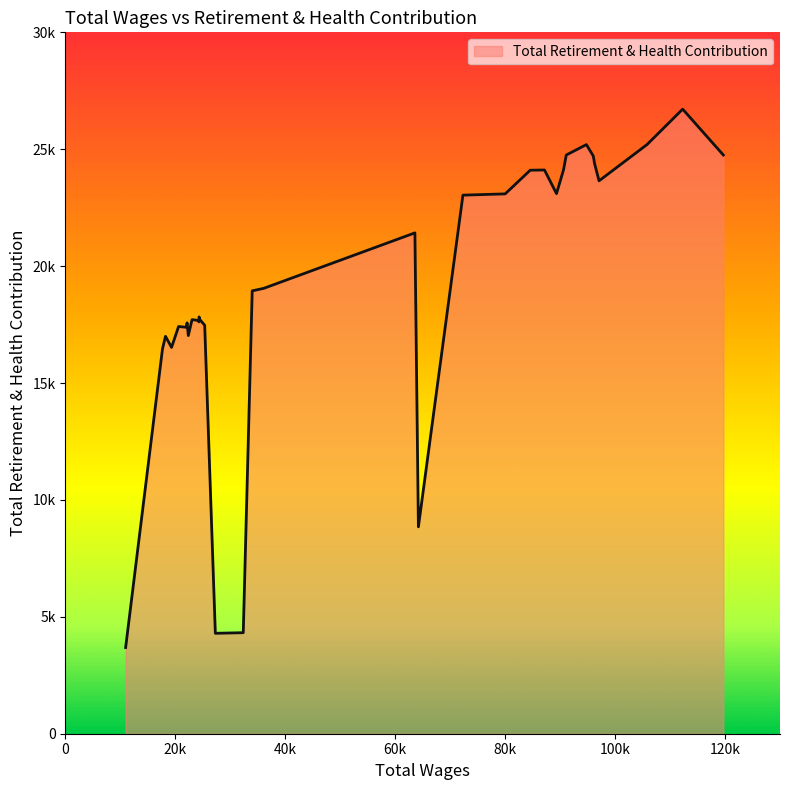

Does the chart have visible grid lines?

No